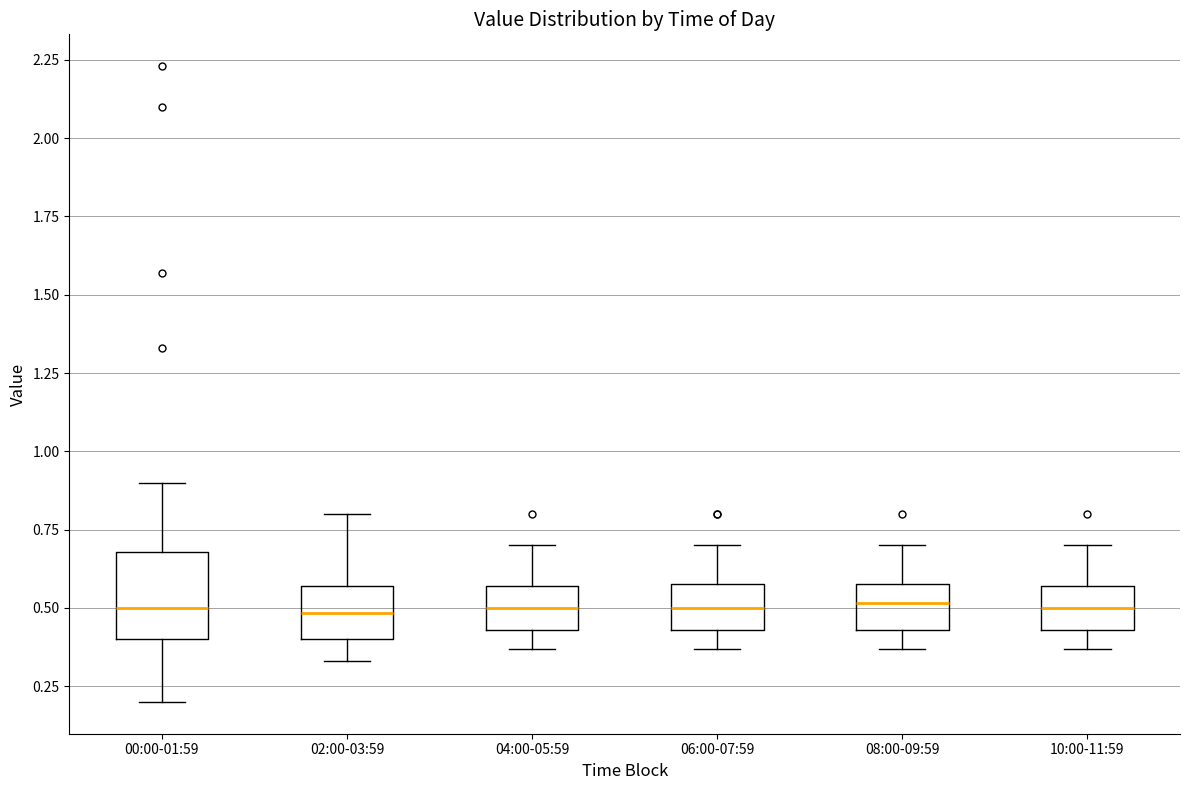

Reading left to right, read every box against the y-axis: the position of its median line, the range the box covers, and the ends of its whiskers. The values are not printed on the chart, so give them approximately, as read against the axis.

00:00-01:59: median 0.50, box 0.40 to 0.70, whiskers 0.20 to 0.90
02:00-03:59: median 0.50, box 0.40 to 0.55, whiskers 0.35 to 0.80
04:00-05:59: median 0.50, box 0.45 to 0.55, whiskers 0.35 to 0.70
06:00-07:59: median 0.50, box 0.45 to 0.60, whiskers 0.35 to 0.70
08:00-09:59: median 0.50, box 0.45 to 0.60, whiskers 0.35 to 0.70
10:00-11:59: median 0.50, box 0.45 to 0.55, whiskers 0.35 to 0.70